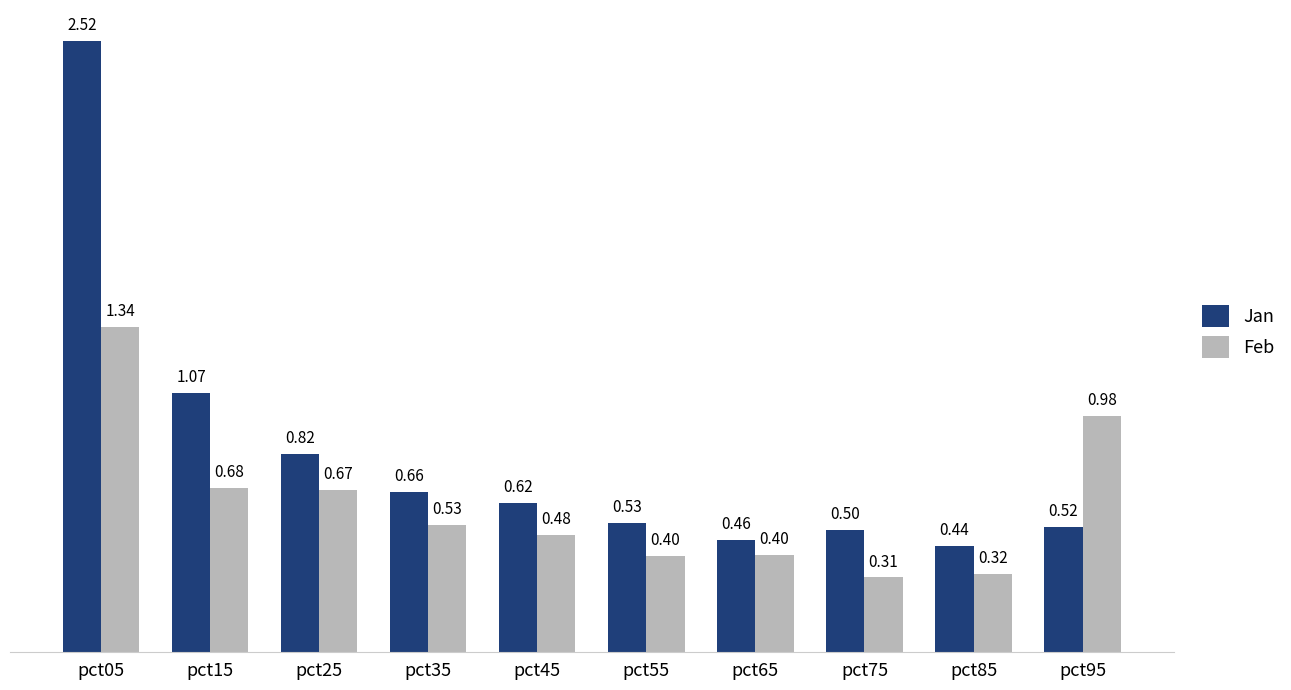

Where is Jan nearest to the value 1?

pct15